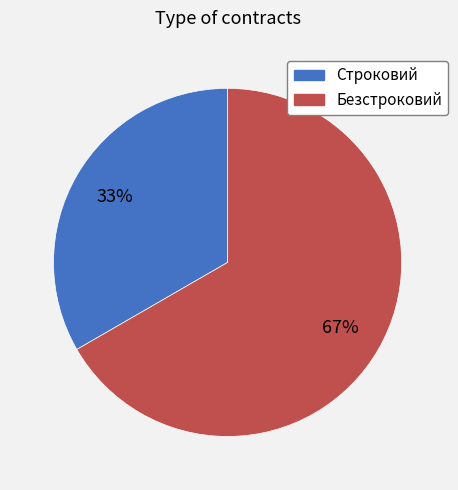

How many segments does this pie chart have?

2